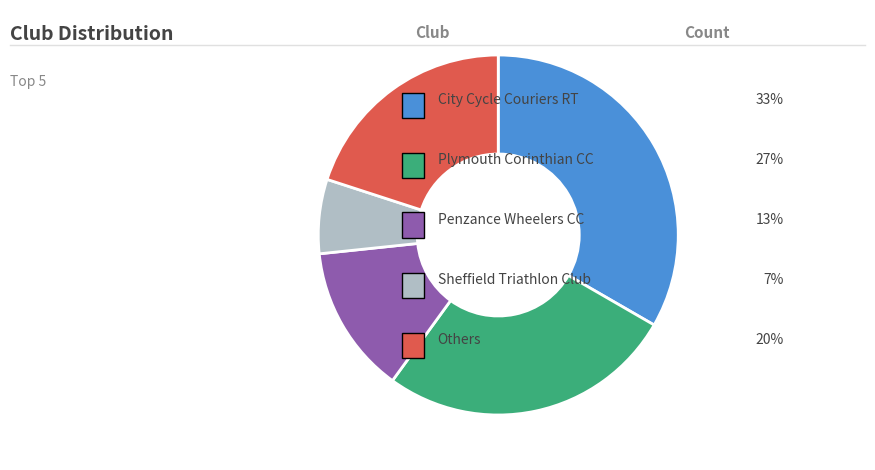

Does any single category account for the majority?

No